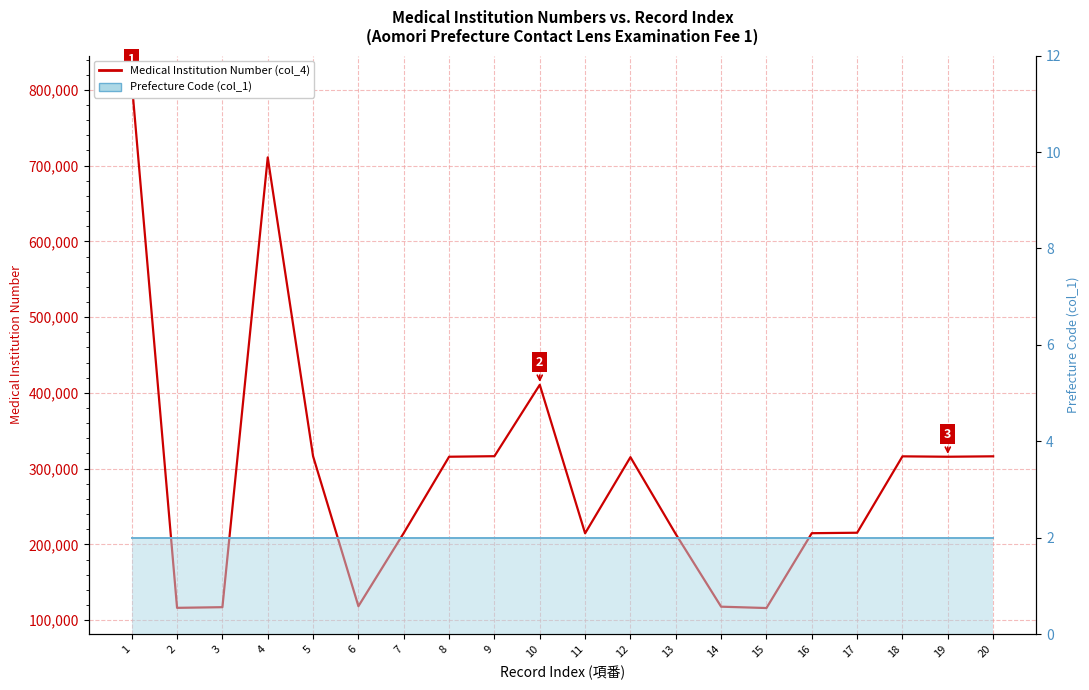

Rank the series by their maximum value, from highest to lowest.

Medical Institution Number (col_4), Prefecture Code (col_1)